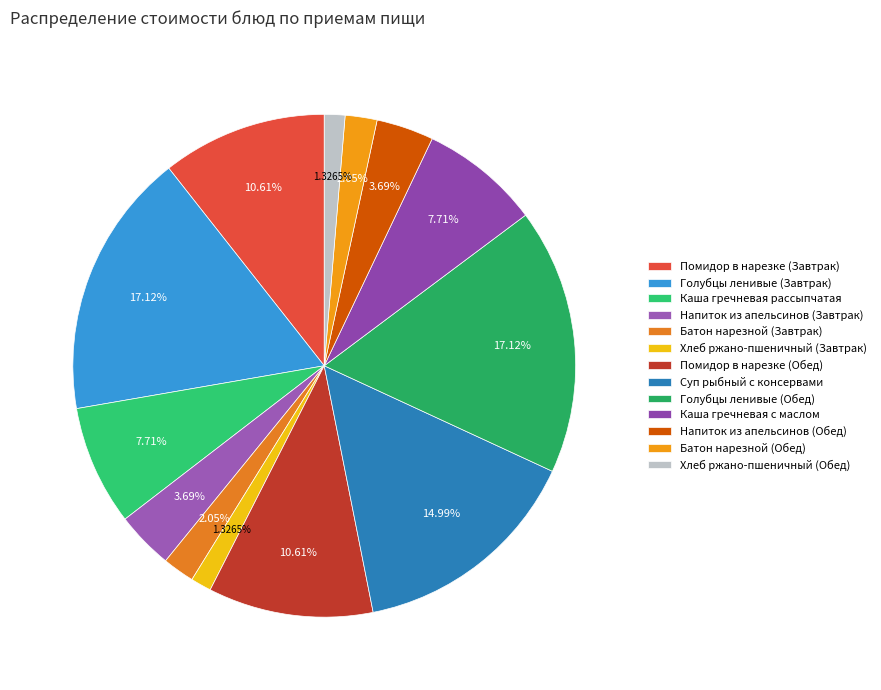

Which category has the biggest portion of the pie?

Голубцы ленивые (Завтрак)